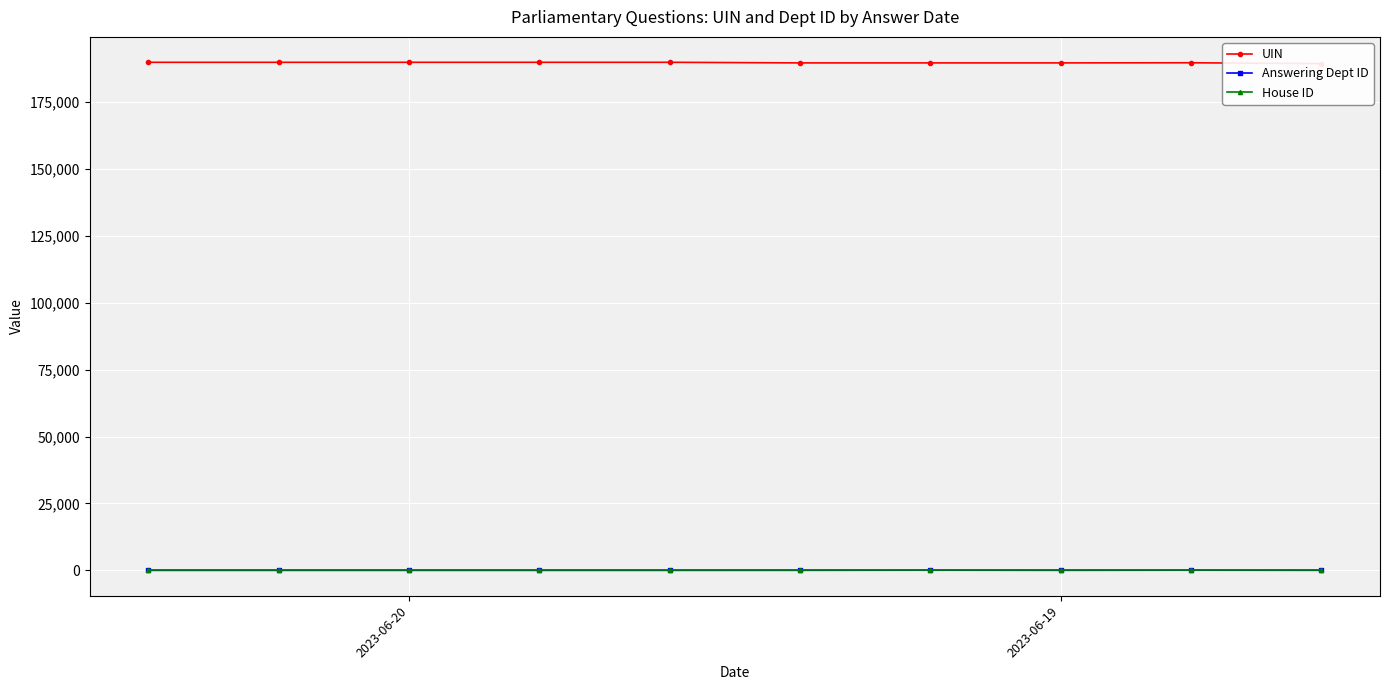

Which series changed the most between 5 and 7?

UIN